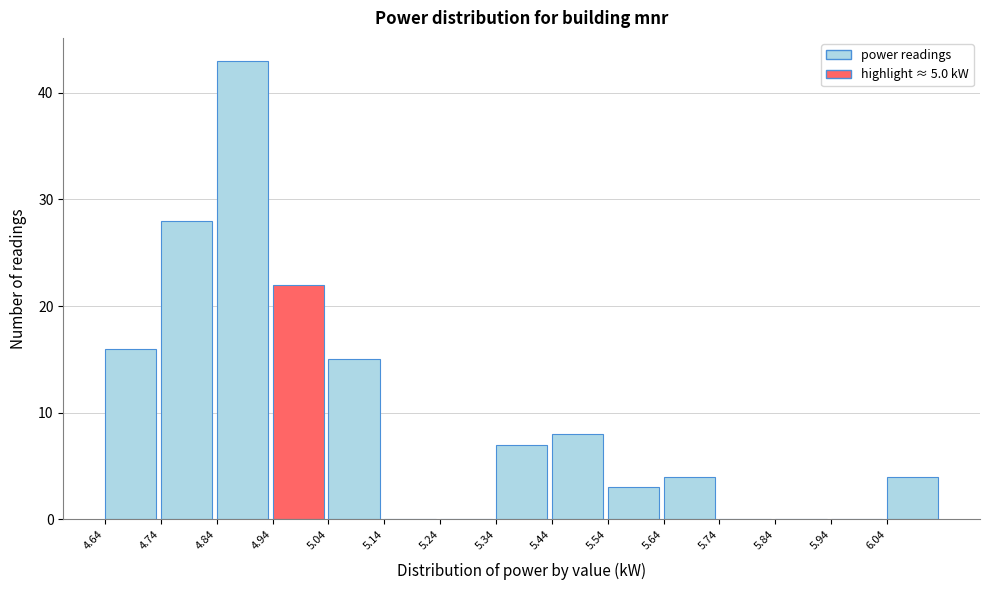

How tall is the bar that spans 5.54 to 5.64 on the x-axis? The values are not printed on the chart, so give them approximately, as read against the axis.

3